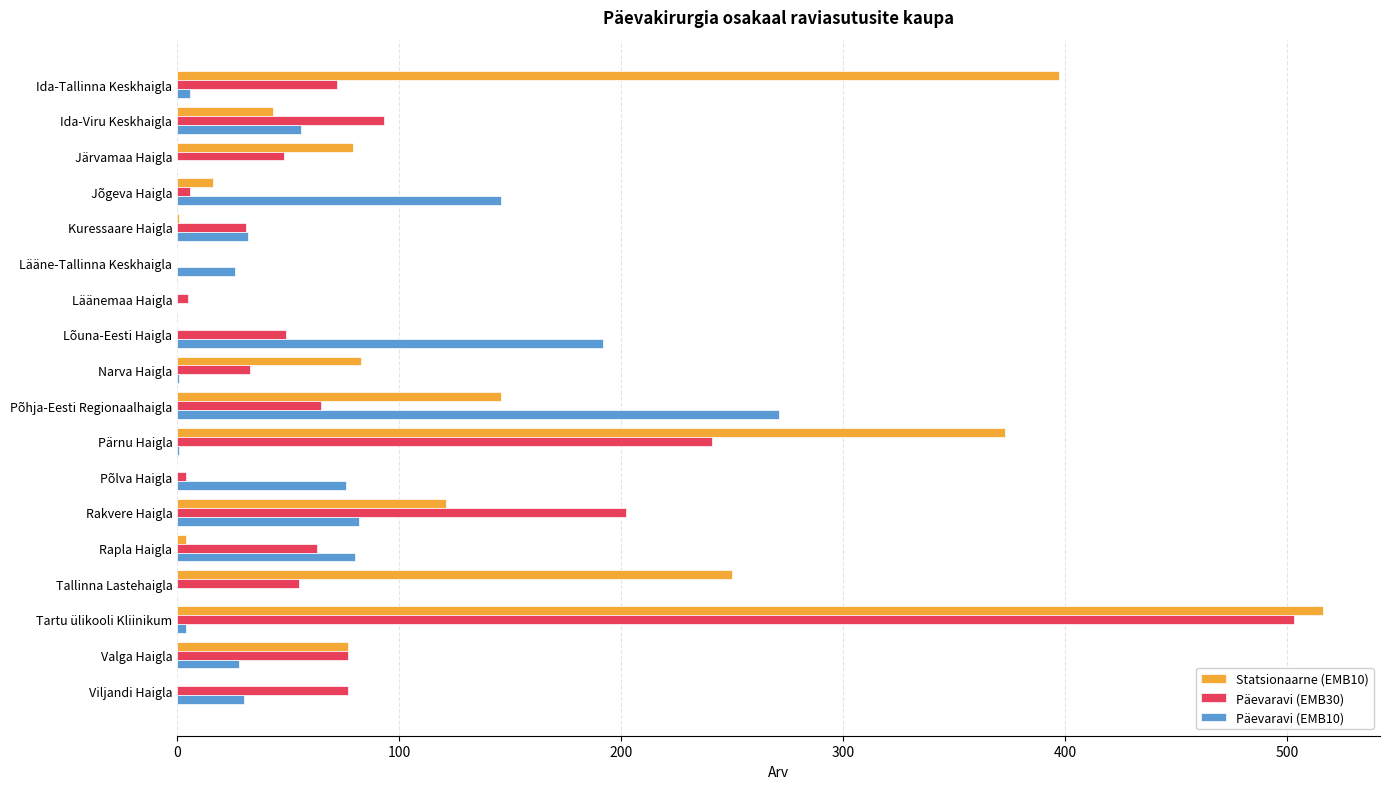

True or false: Päevaravi (EMB10) has a value of 14 at Kuressaare Haigla.

False